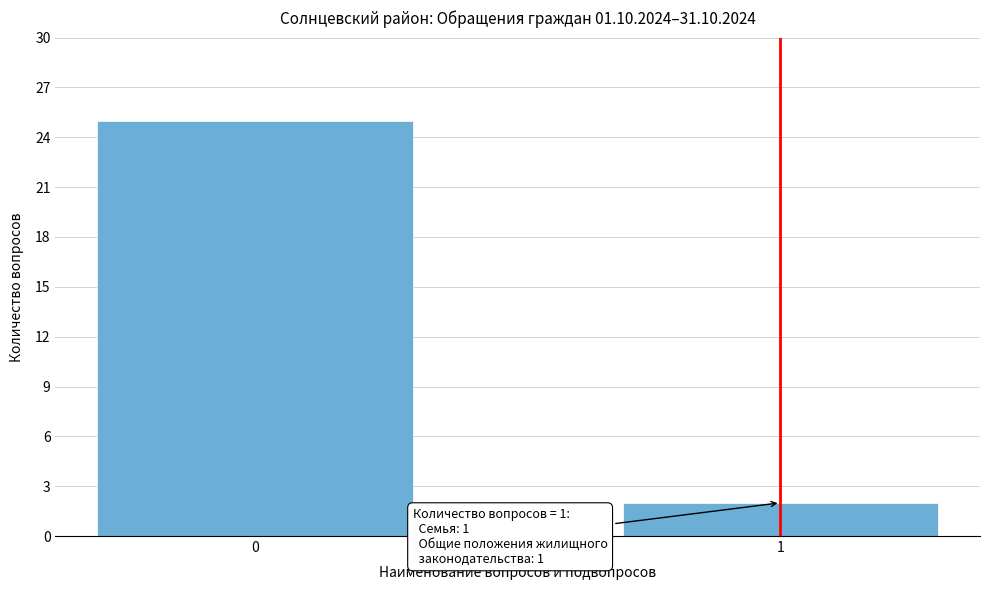

Reading left to right, transcribe all the data shown in this chart.

0=25	1=2